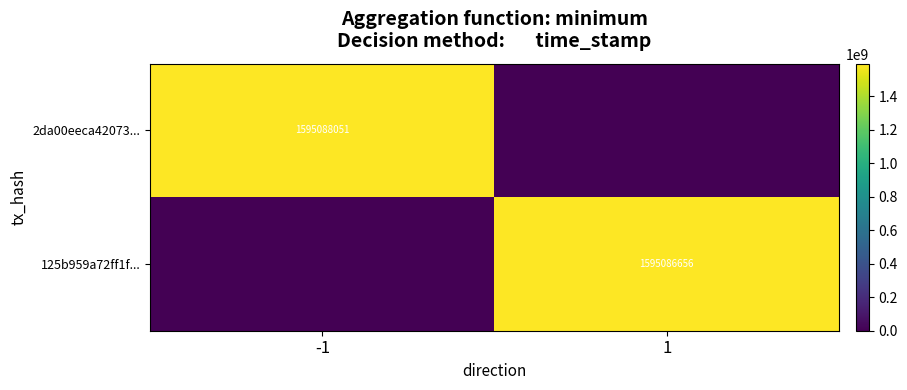

How many 2da00eeca42073... values are between 0 and 1595088051?

2